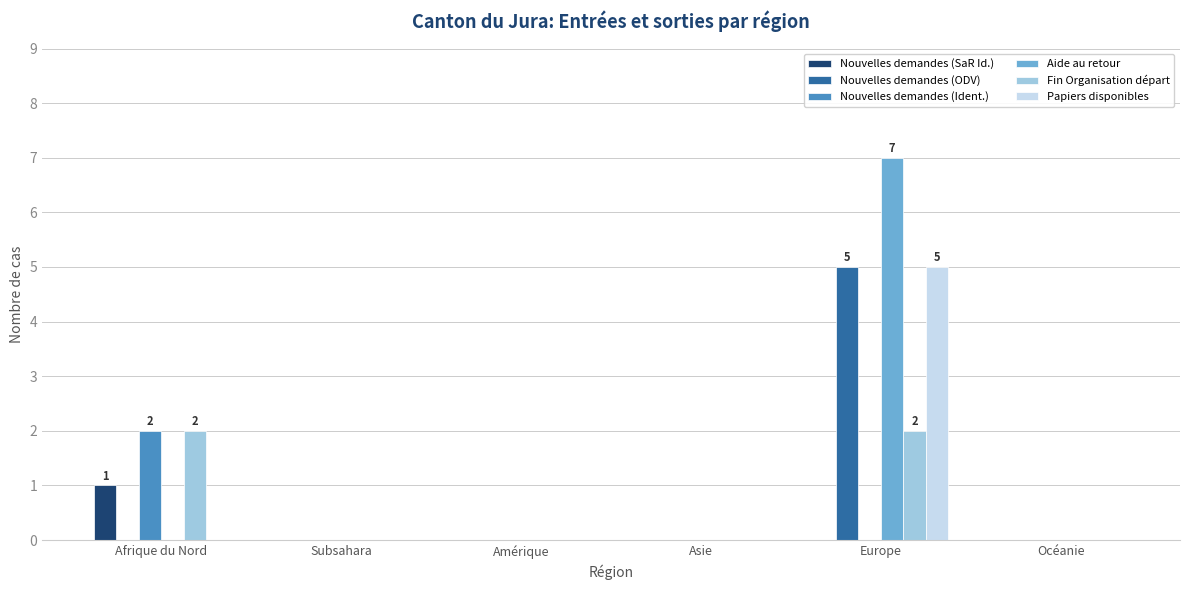

The Nouvelles demandes (Ident.) series shows 1 at Amérique. True or false?

False